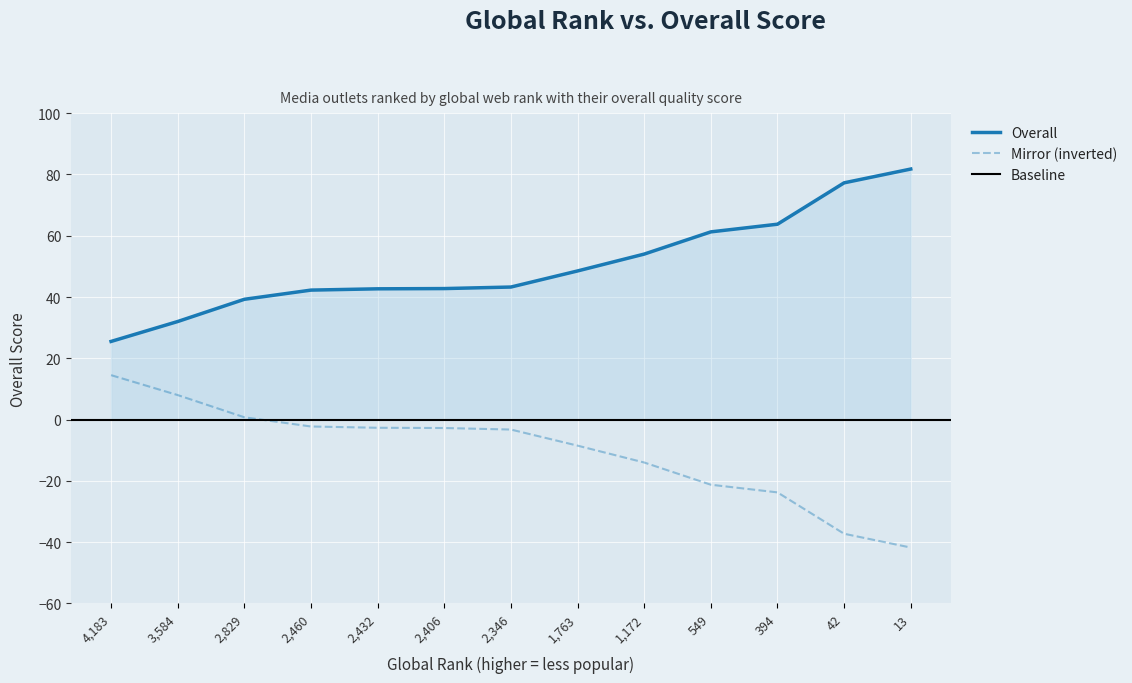

What is the value of the 11th point from the left?

63.8